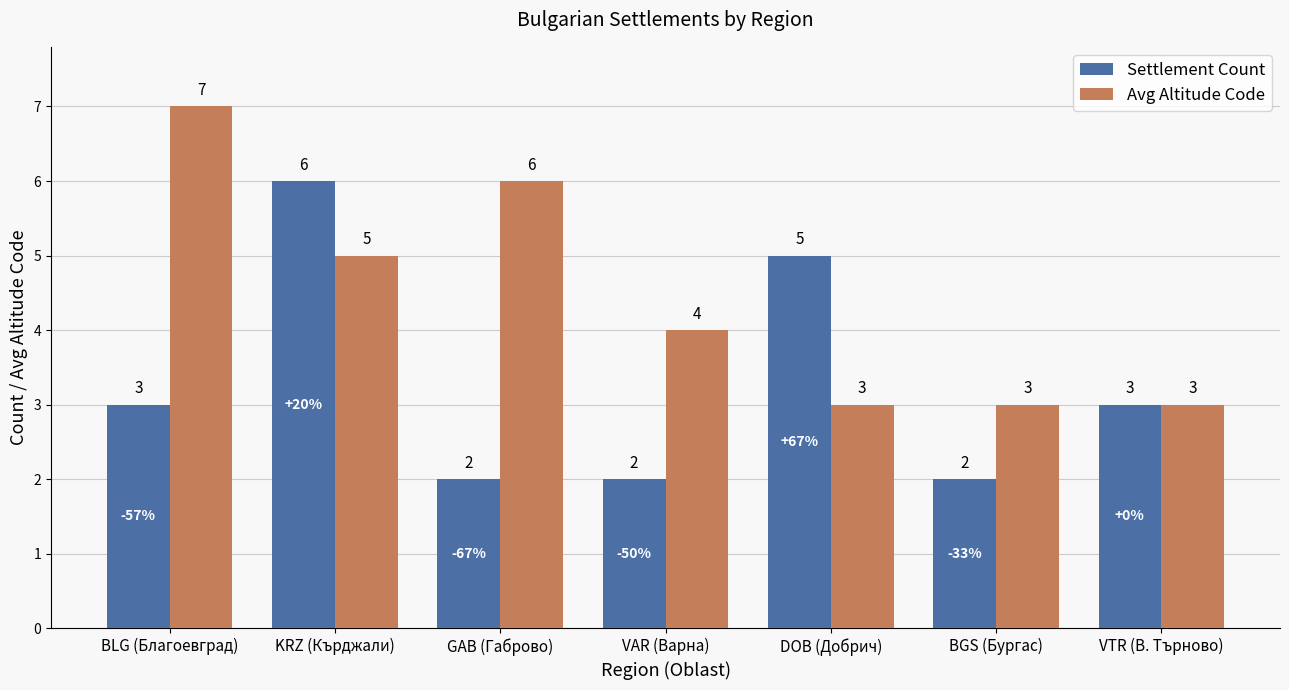

Reading left to right, list all the values displayed in this chart.

Settlement Count: BLG (Благоевград)=3	KRZ (Кърджали)=6	GAB (Габрово)=2	VAR (Варна)=2	DOB (Добрич)=5	BGS (Бургас)=2	VTR (В. Търново)=3
Avg Altitude Code: BLG (Благоевград)=7	KRZ (Кърджали)=5	GAB (Габрово)=6	VAR (Варна)=4	DOB (Добрич)=3	BGS (Бургас)=3	VTR (В. Търново)=3